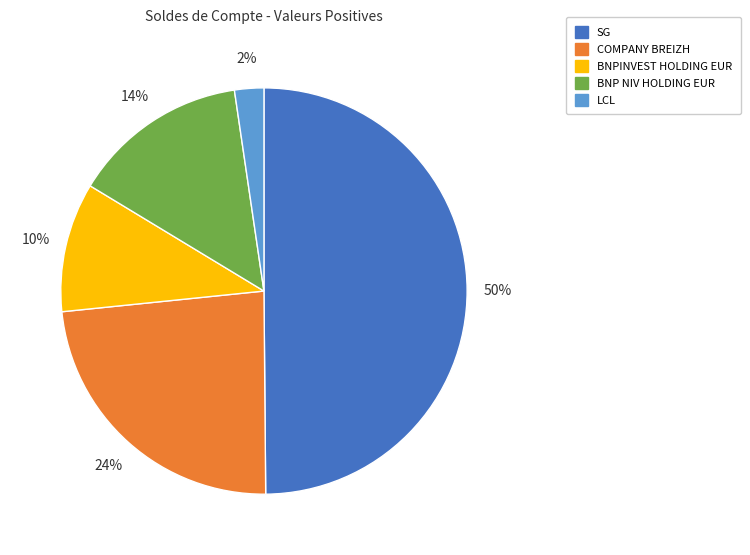

Count the number of slices in the pie.

5